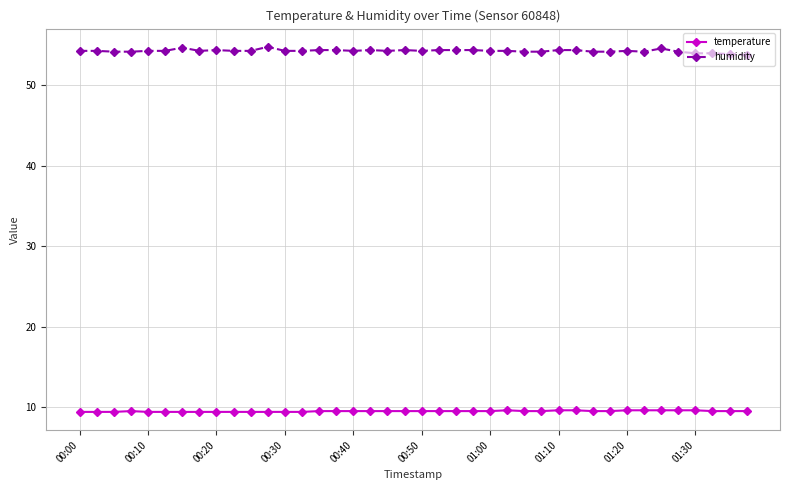

At how many categories does at least one series exceed 32?

40